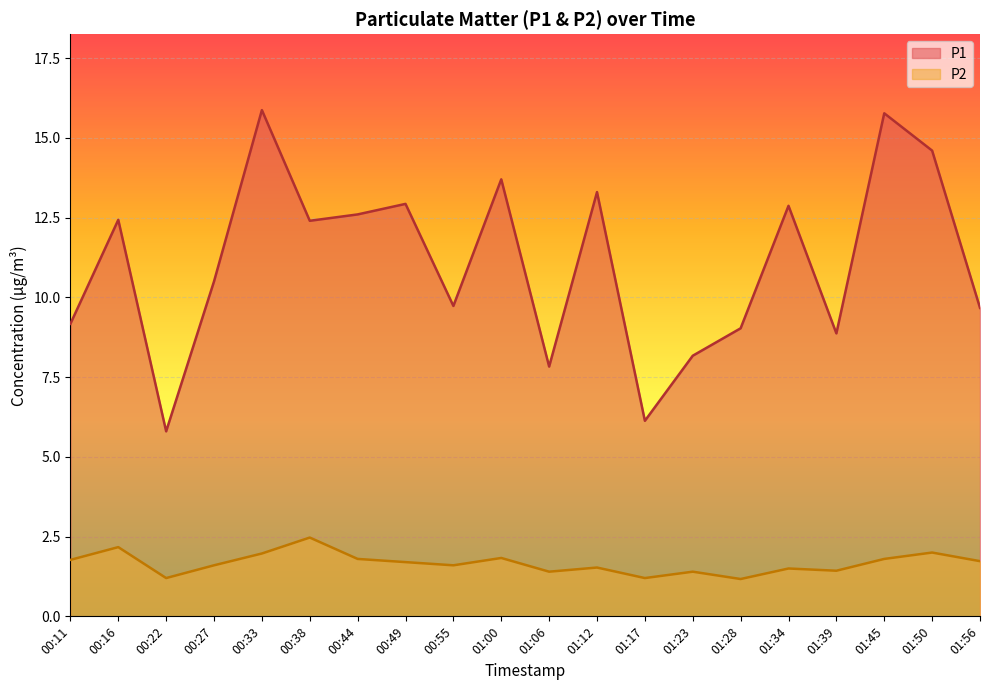

The value of P1 at 01:39 is 11.9. True or false?

False